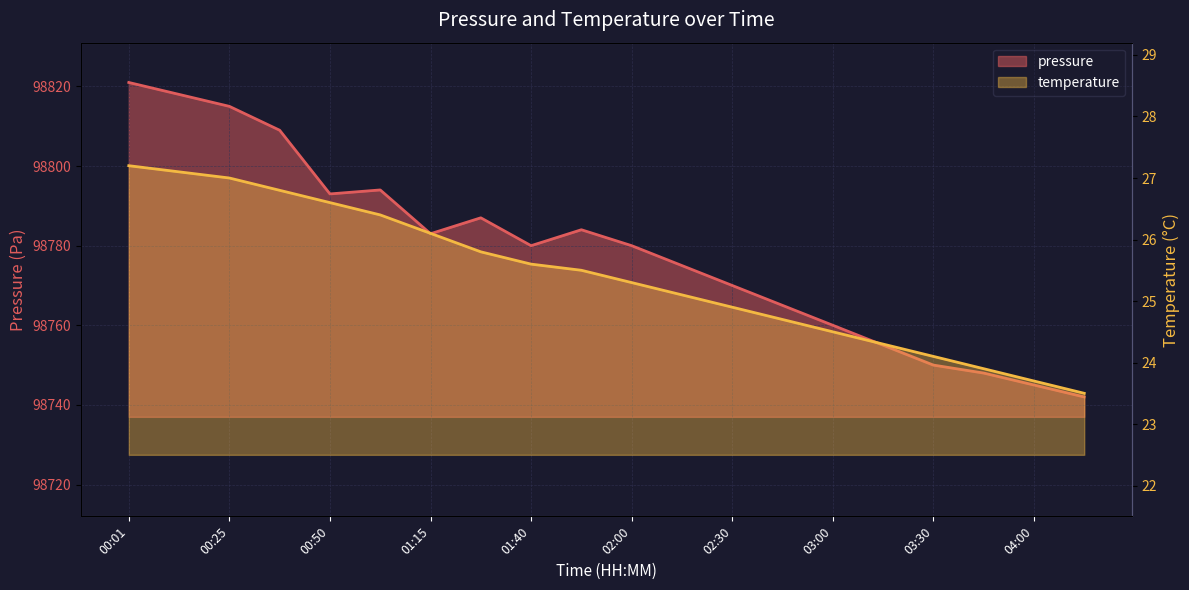

True or false: temperature and pressure cross at least once.

False